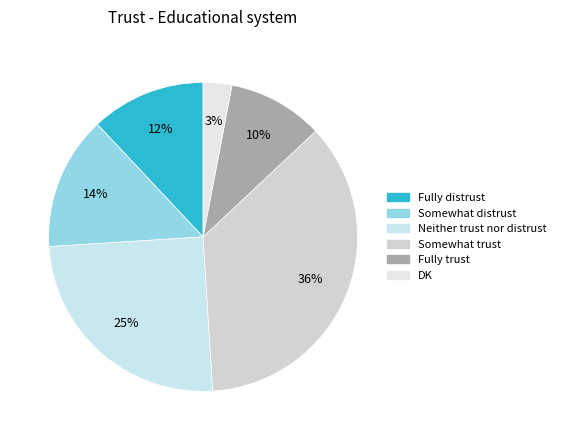

To the nearest percent, what percentage of the pie is DK?

3%